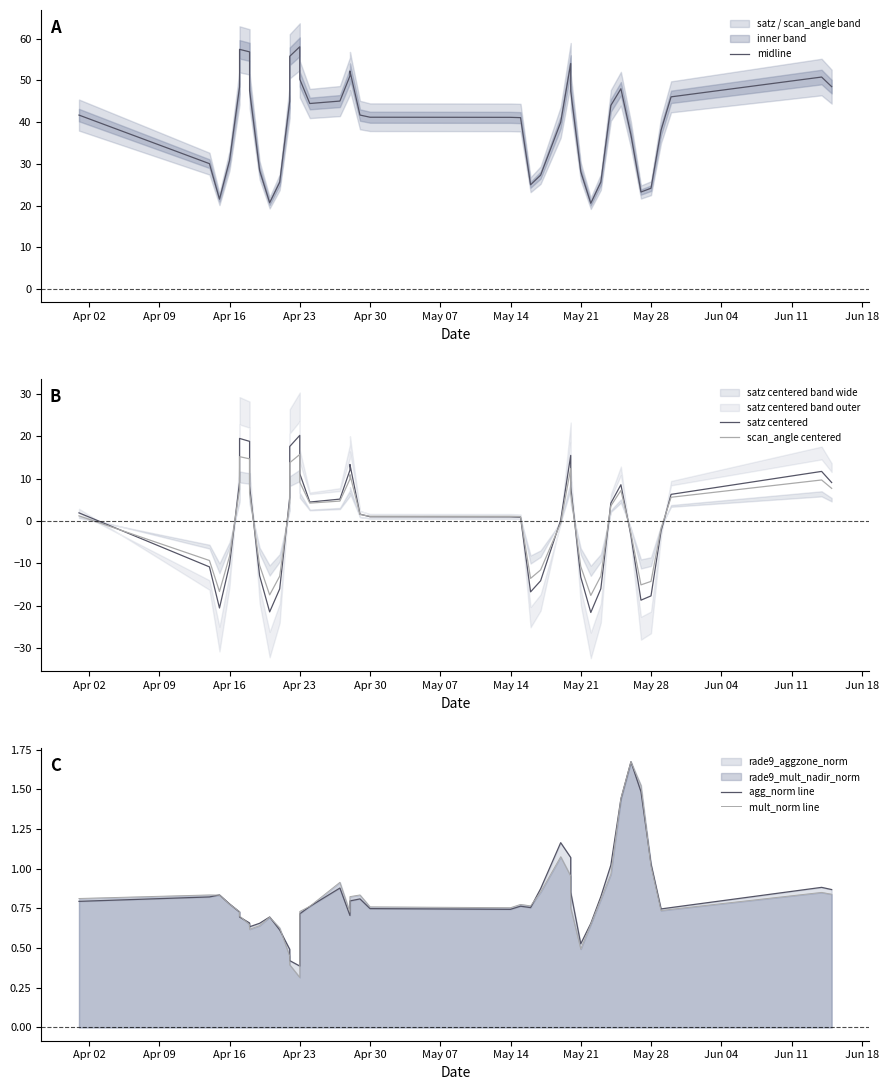

Where is mult_norm line nearest to the value 0?

Apr 23